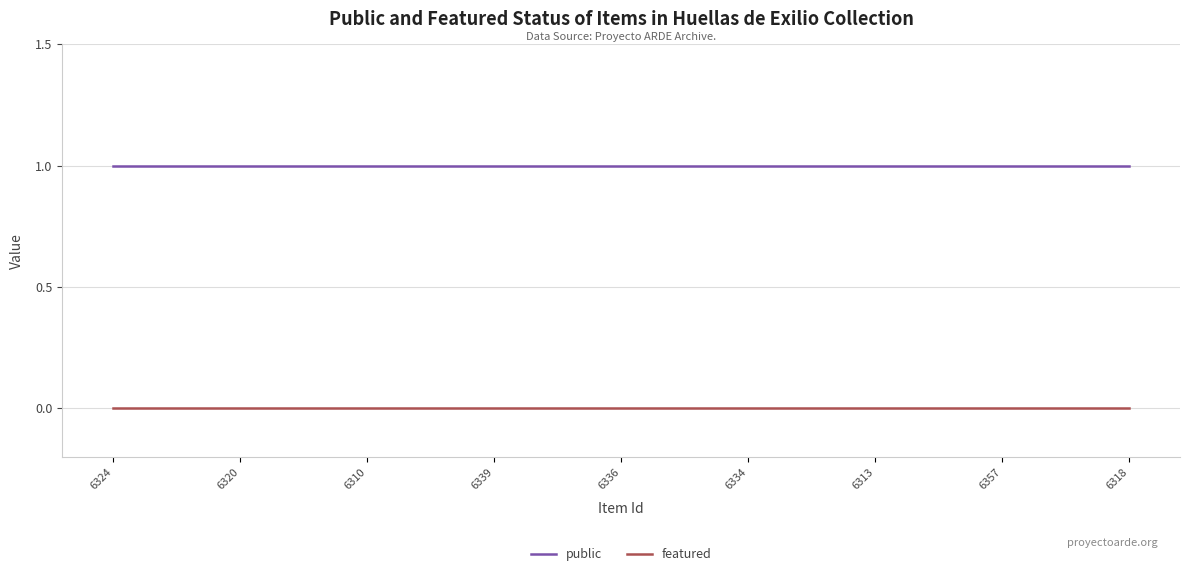

The featured series shows 0 at 6339. True or false?

True